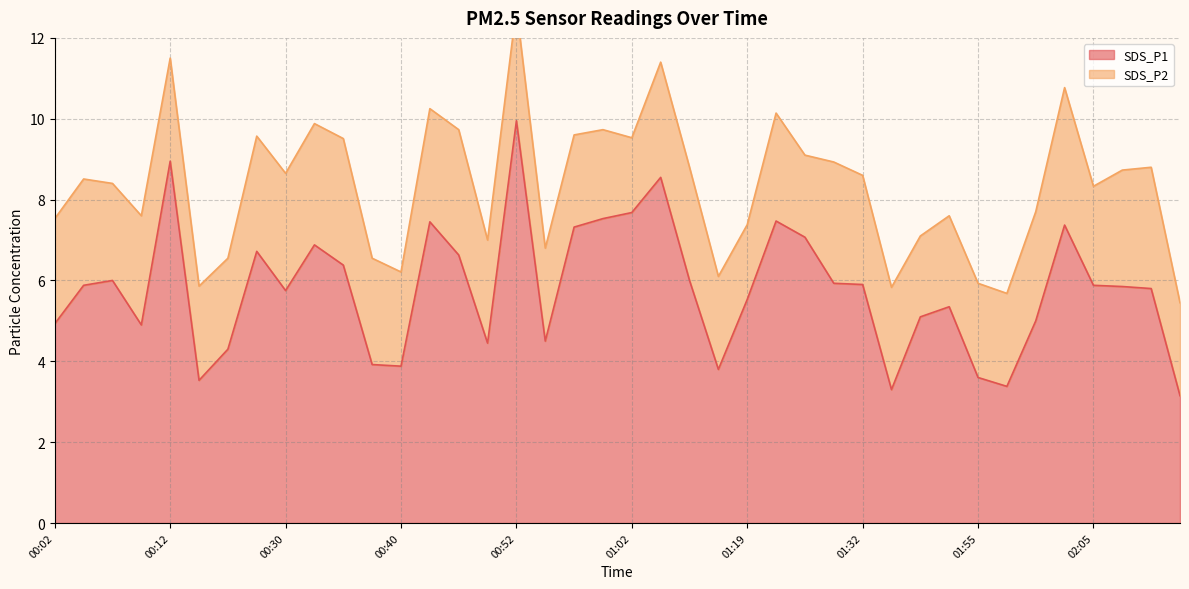

Reading right to left, extract all data points from this chart.

02:12=3.1	02:10=5.8	02:07=5.8	02:05=5.9	02:03=7.4	02:00=5.0	01:58=3.4	01:55=3.6	01:53=5.3	01:50=5.1	01:35=3.3	01:32=5.9	01:30=5.9	01:28=7.1	01:22=7.5	01:19=5.5	01:09=3.8	01:07=6.0	01:04=8.6	01:02=7.7	00:59=7.5	00:57=7.3	00:54=4.5	00:52=9.9	00:50=4.5	00:47=6.6	00:45=7.5	00:40=3.9	00:37=3.9	00:35=6.4	00:32=6.9	00:30=5.8	00:19=6.7	00:17=4.3	00:14=3.5	00:12=8.9	00:09=4.9	00:07=6.0	00:04=5.9	00:02=4.9